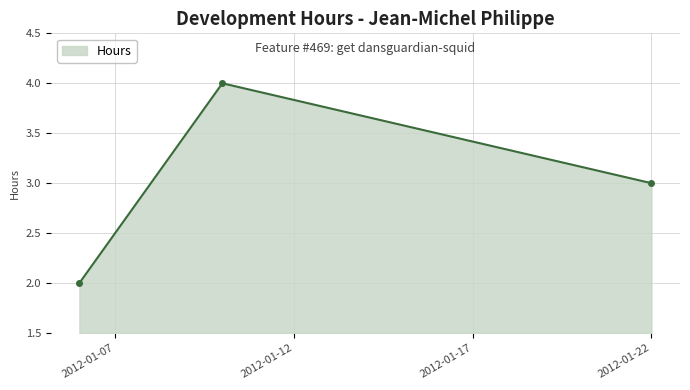

Reading left to right, extract all data points from this chart.

2	4	3